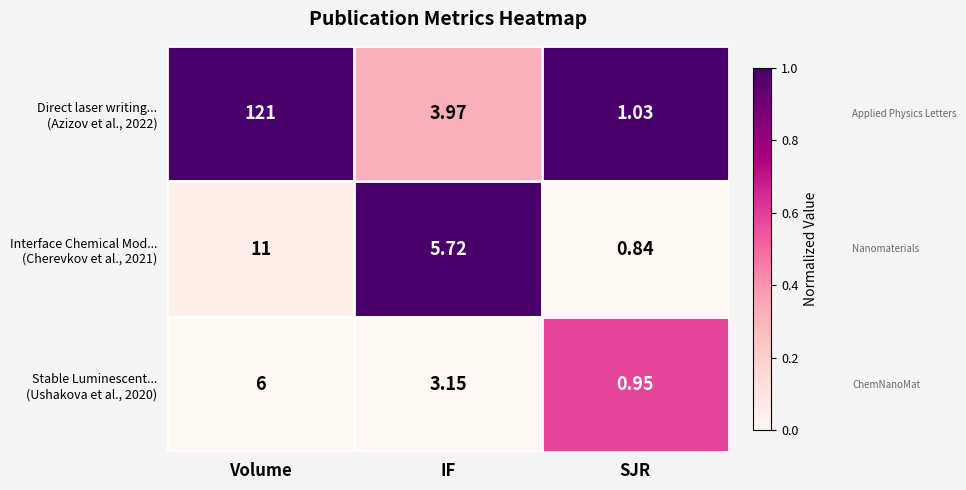

Which category has the highest value across all series?

Volume